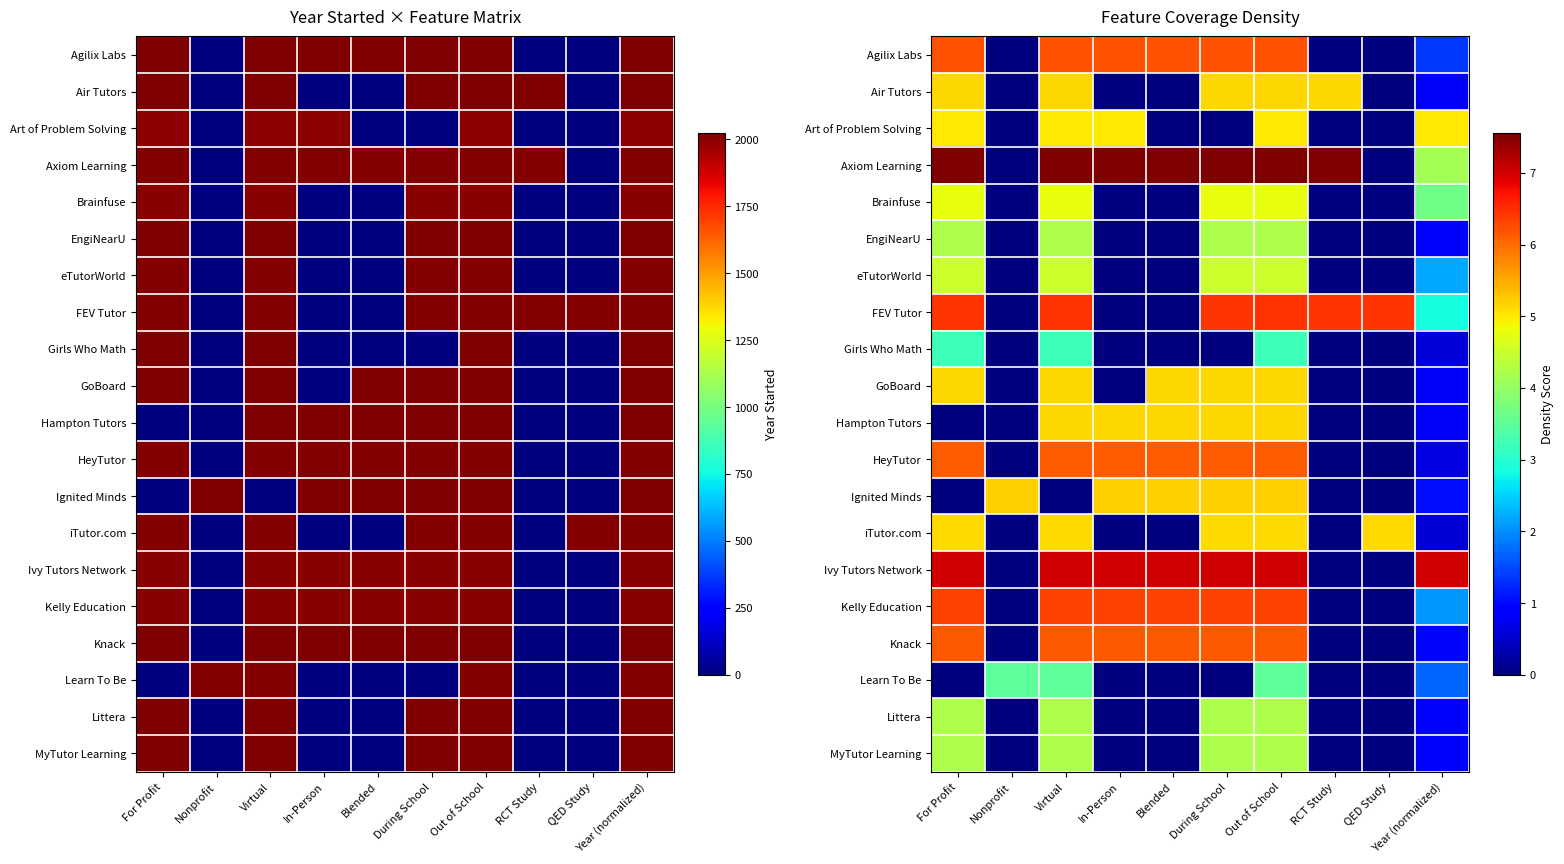

List the series in order of their peak value, lowest first.

Girls Who Math, Learn To Be, EngiNearU, Littera, MyTutor Learning, eTutorWorld, Brainfuse, Art of Problem Solving, iTutor.com, Air Tutors, GoBoard, Hampton Tutors, Ignited Minds, HeyTutor, Knack, Agilix Labs, Kelly Education, FEV Tutor, Ivy Tutors Network, Axiom Learning